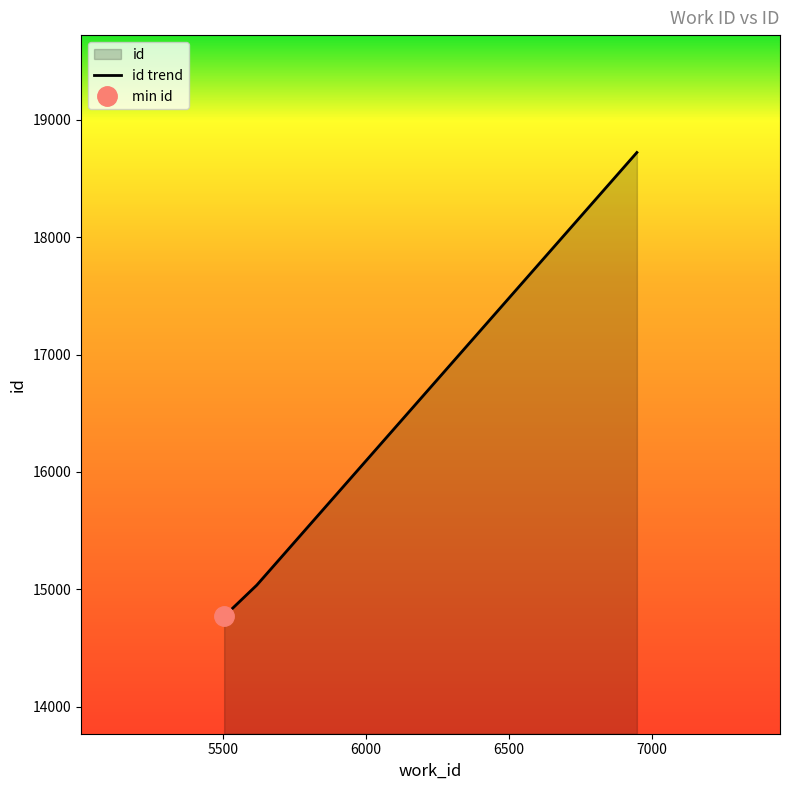

Between 6947 and 5619, which is larger?

6947